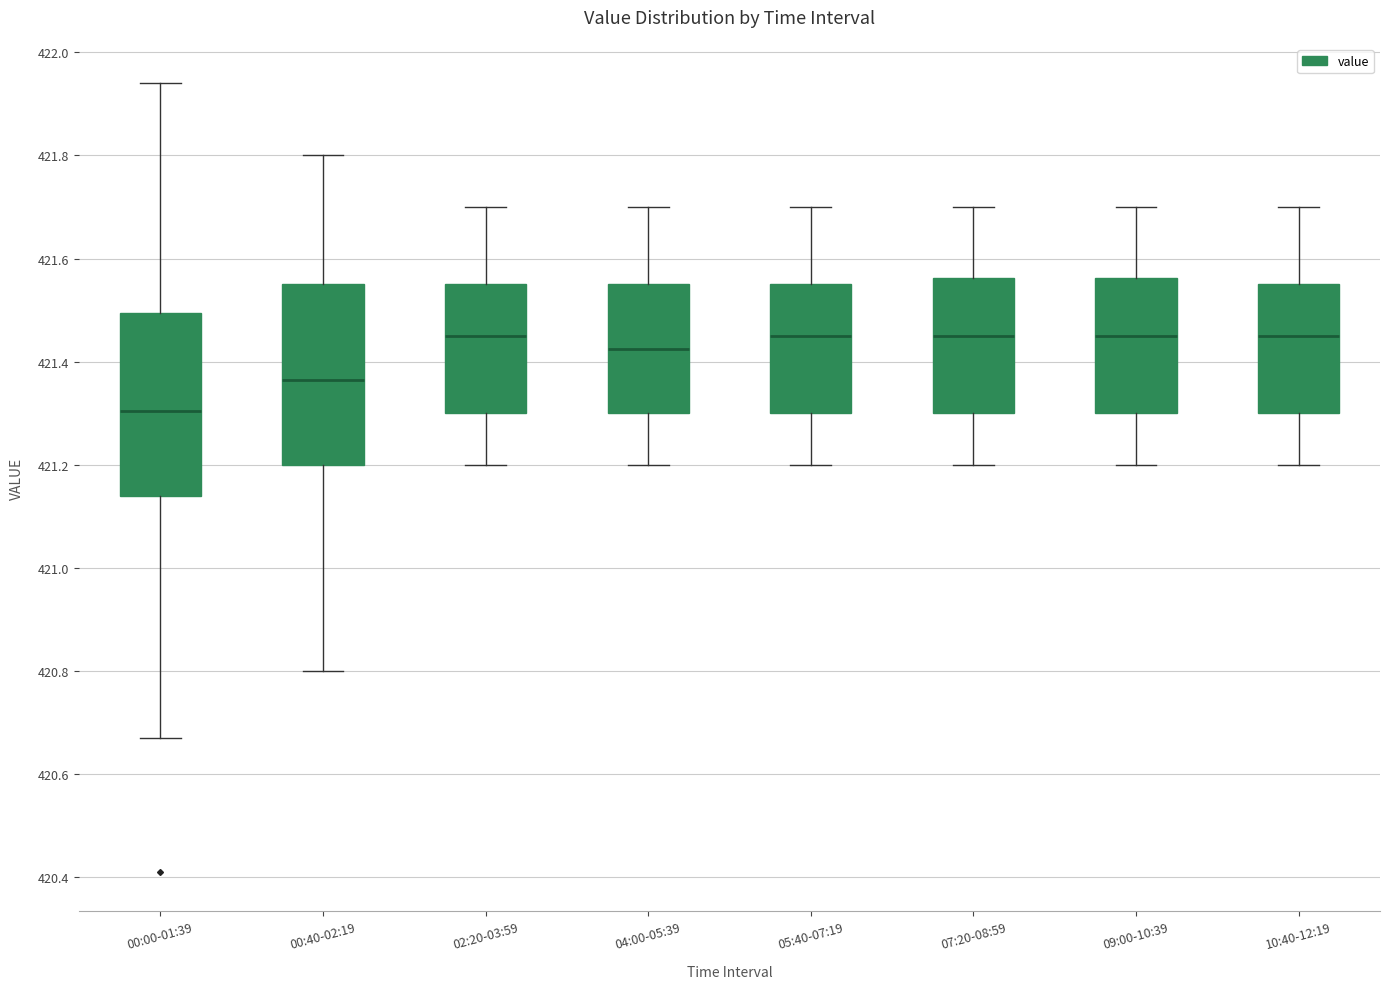

Where does the upper whisker of the box for 02:20-03:59 end on the y-axis? The values are not printed on the chart, so give them approximately, as read against the axis.

421.70